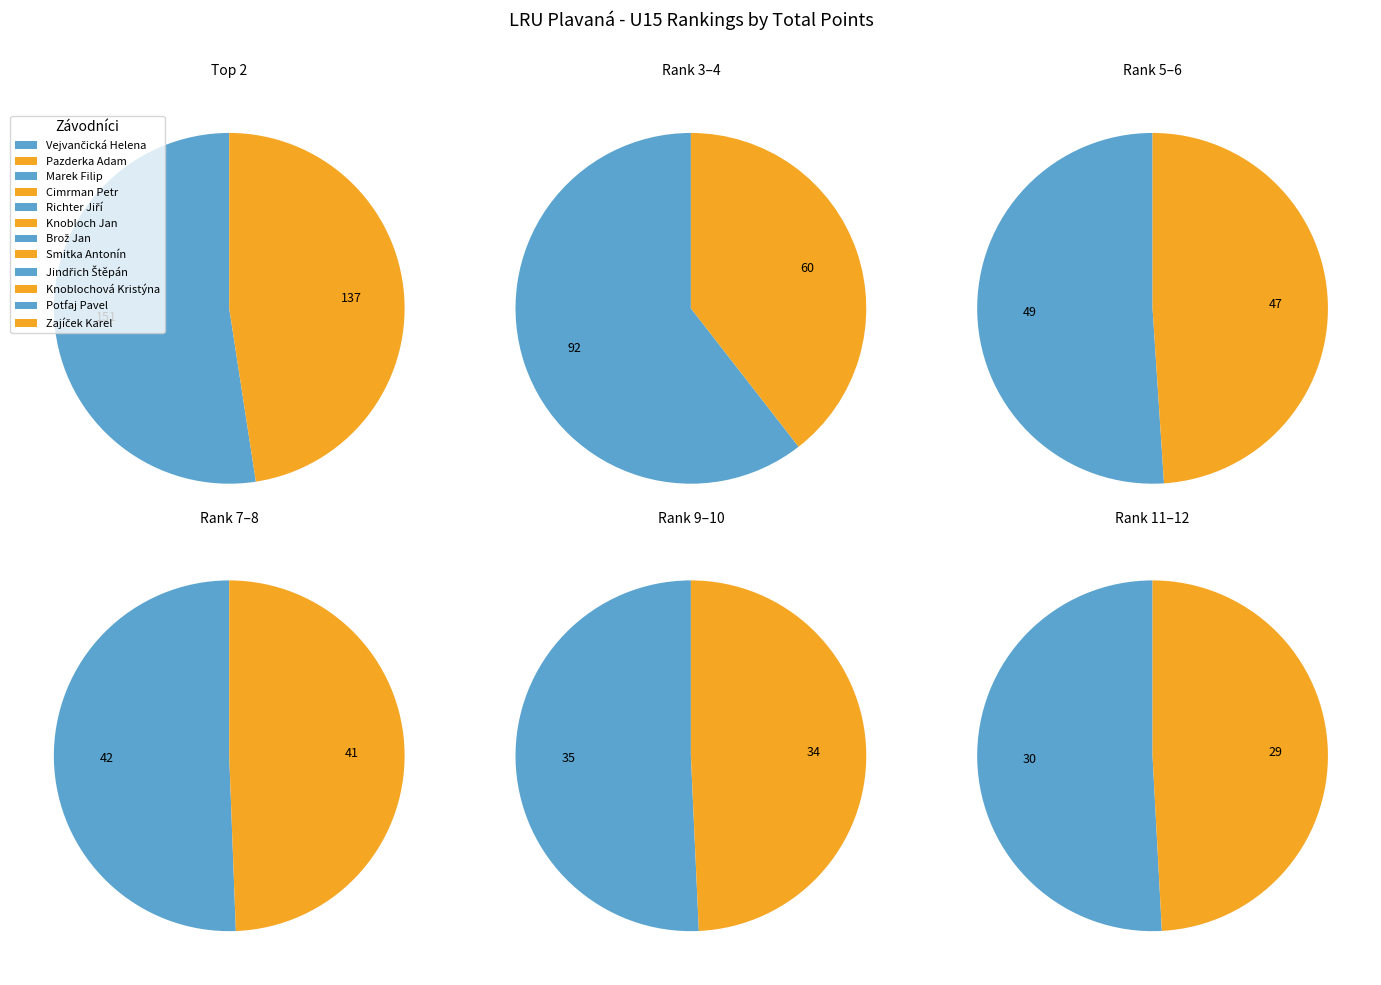

Rank the categories by value from lowest to highest.

Zajíček Karel, Potfaj Pavel, Knoblochová Kristýna, Jindřich Štěpán, Smitka Antonín, Brož Jan, Knobloch Jan, Richter Jiří, Cimrman Petr, Marek Filip, Pazderka Adam, Vejvančická Helena